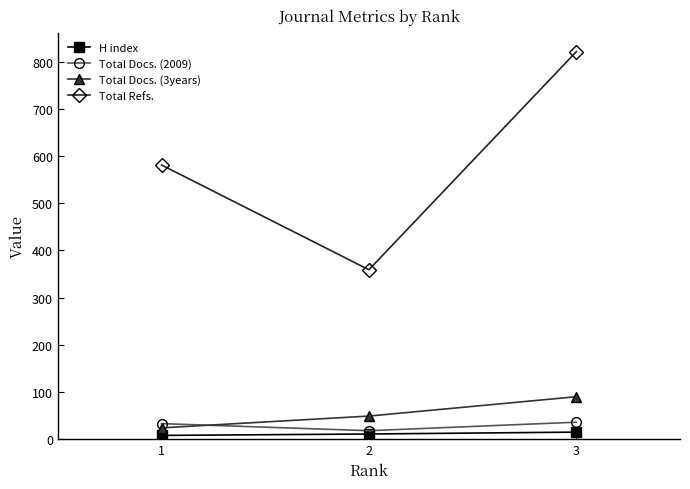

What is the average value of the H index series?

11